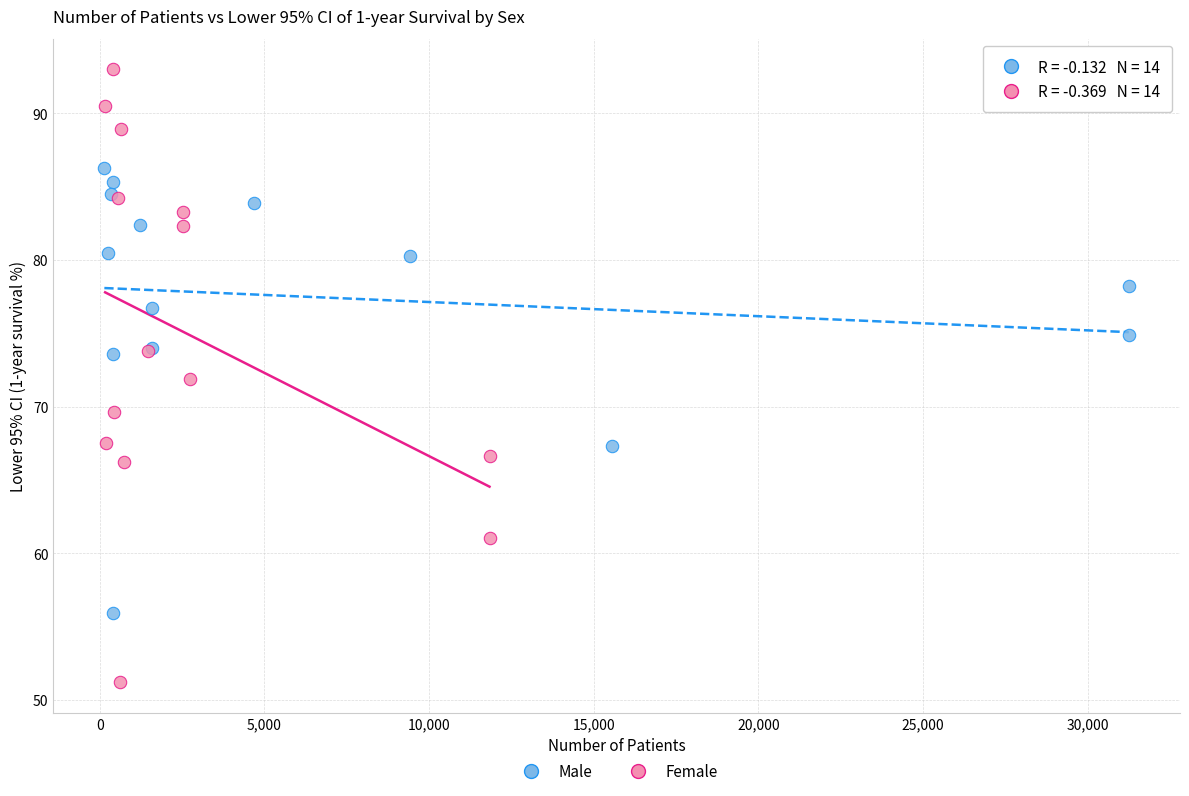

Which series reaches the maximum Y coordinate?

Female